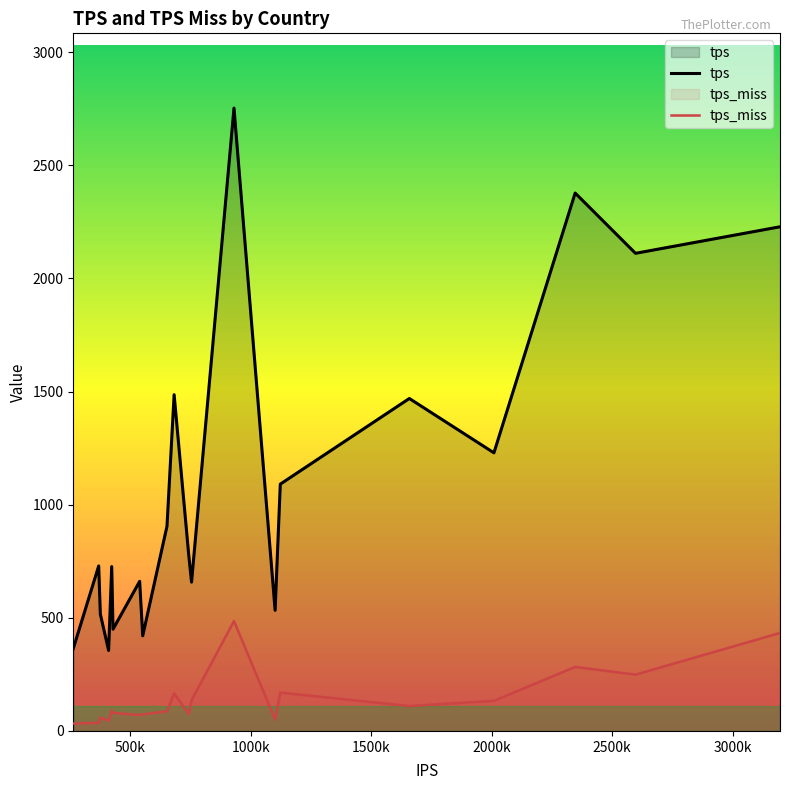

Which series has the largest range (max minus min)?

tps